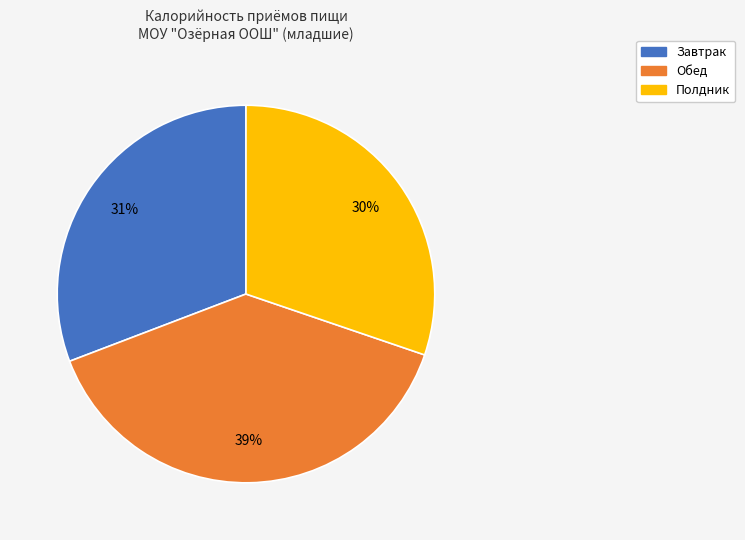

To the nearest percent, what is the average slice percentage?

33%